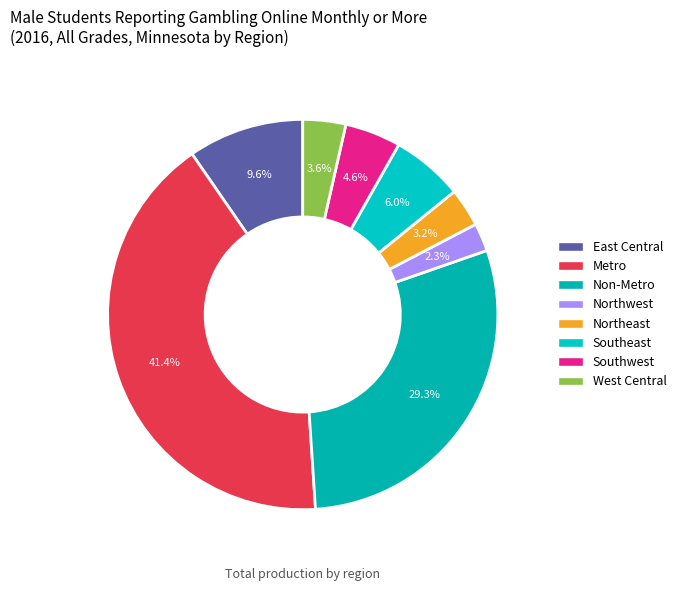

To the nearest percent, what portion does Non-Metro represent?

29%